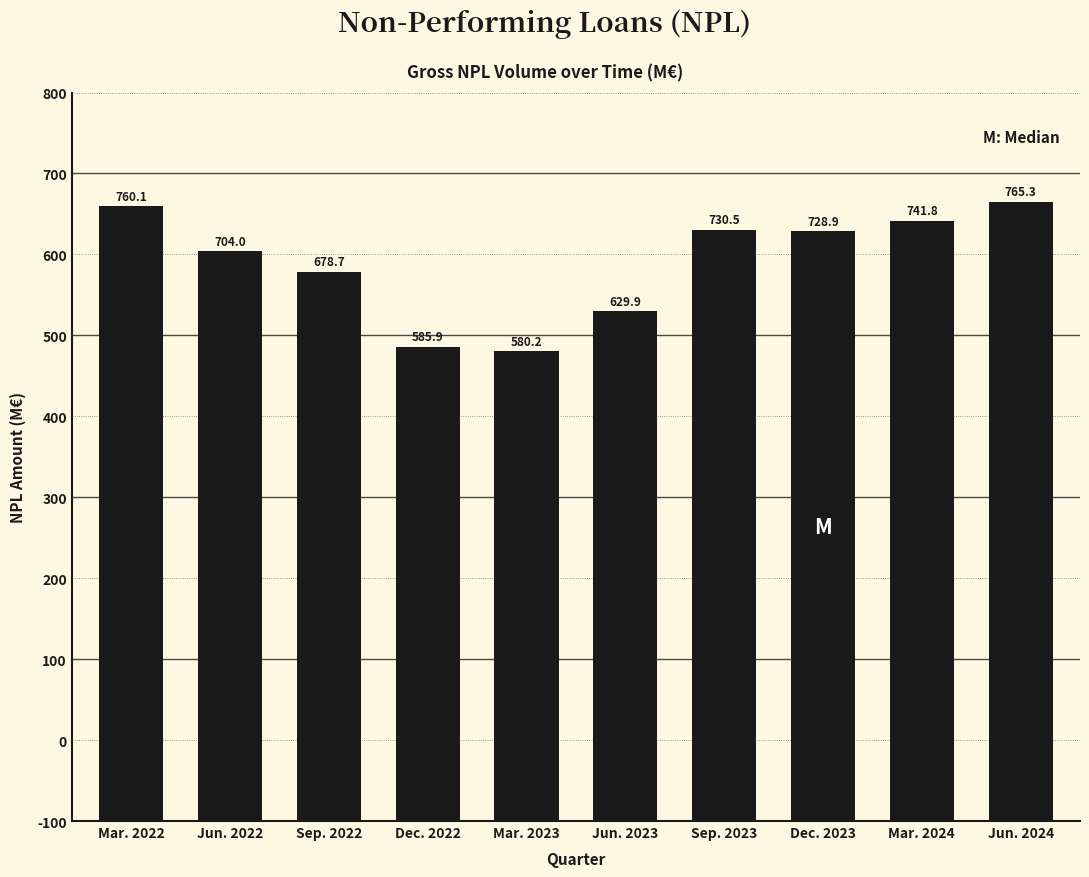

Are the bars horizontal?

No